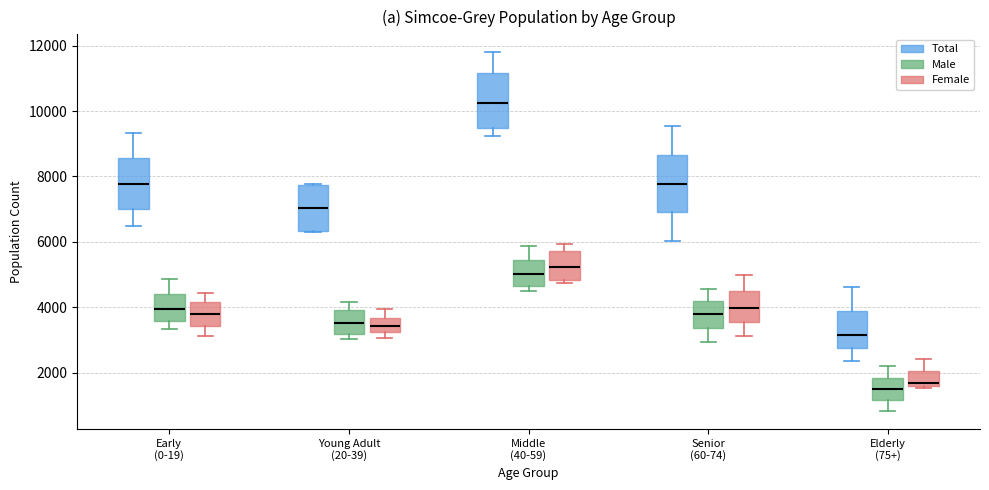

Where is the upper edge of the box for Early (0-19) (Female) on the y-axis? The values are not printed on the chart, so give them approximately, as read against the axis.

4200